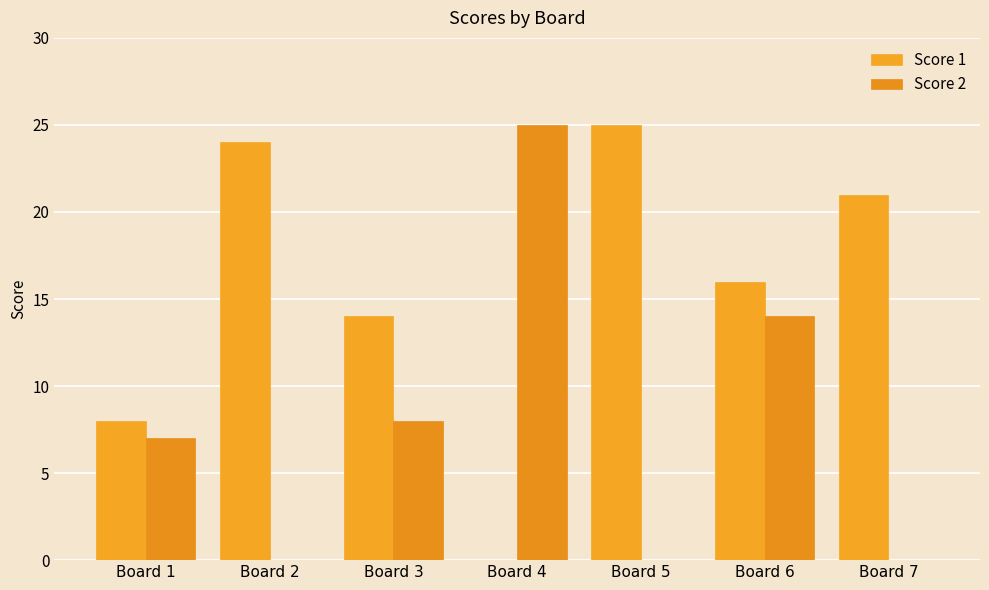

Is it true that Score 1 equals 8 at Board 1?

True